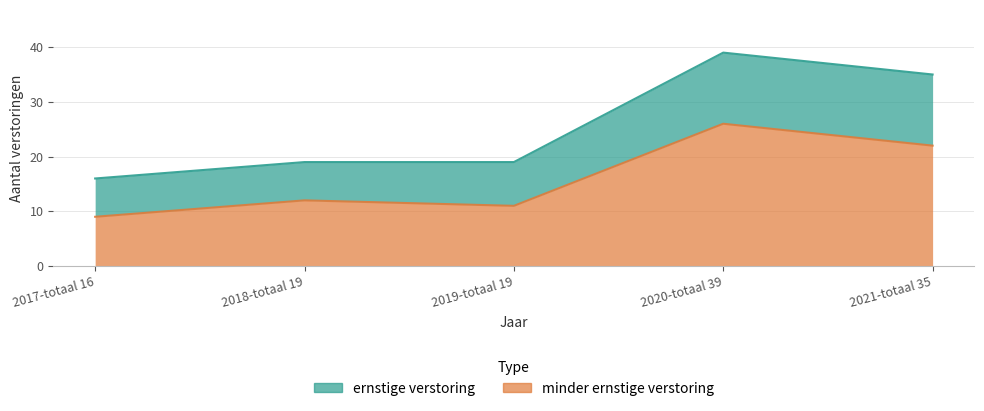

At which category is the sum across all series the highest?

2020-totaal 39